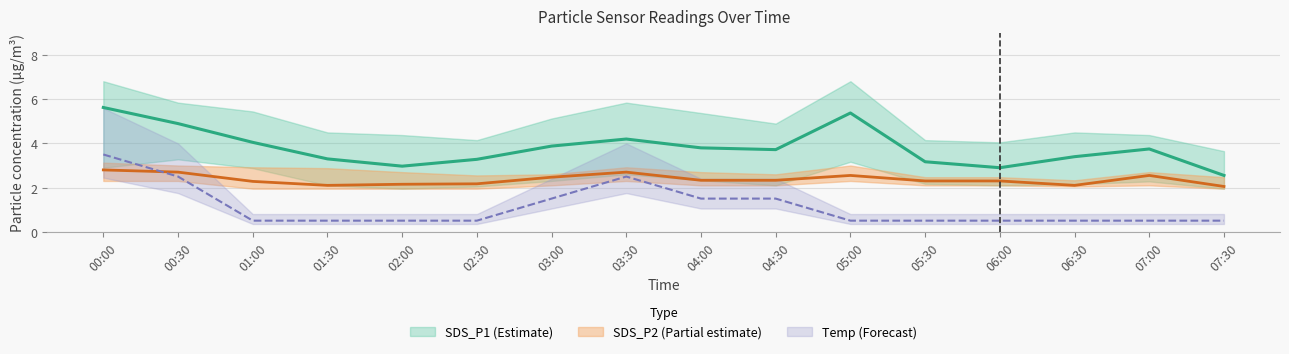

What is the difference between the SDS_P2_upper values at 2023/04/22 00:00 and 2023/04/22 00:30?

0.1